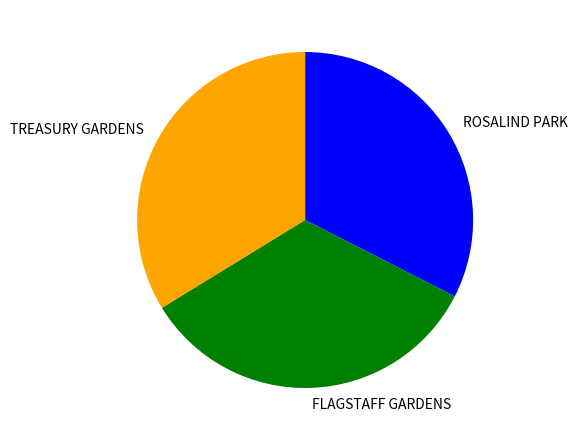

Approximately how many times larger is the value at ROSALIND PARK compared to TREASURY GARDENS?

1.0